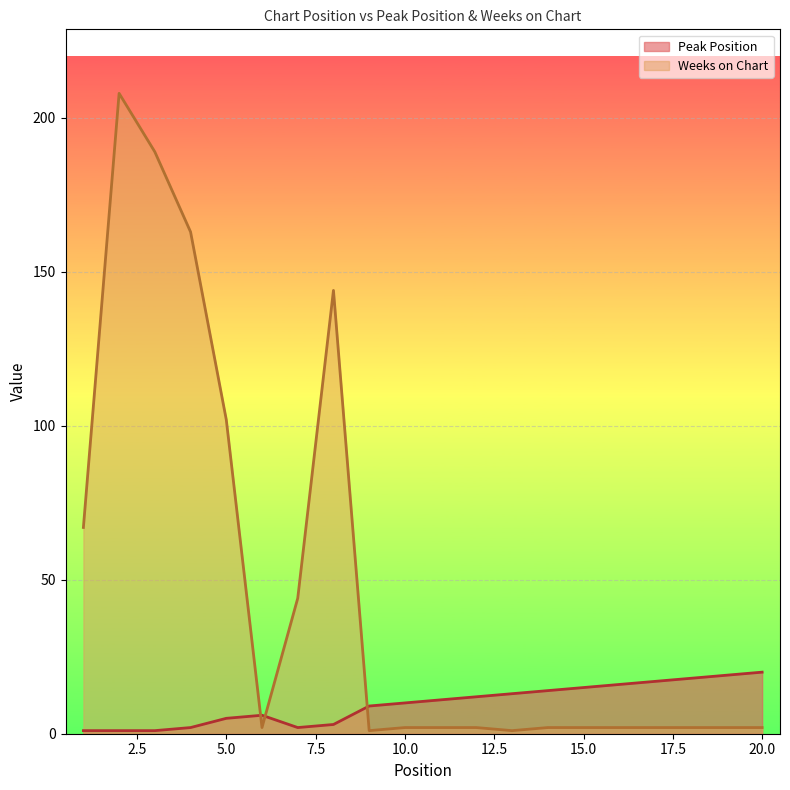

At which label does Weeks on Chart first exceed 2?

1